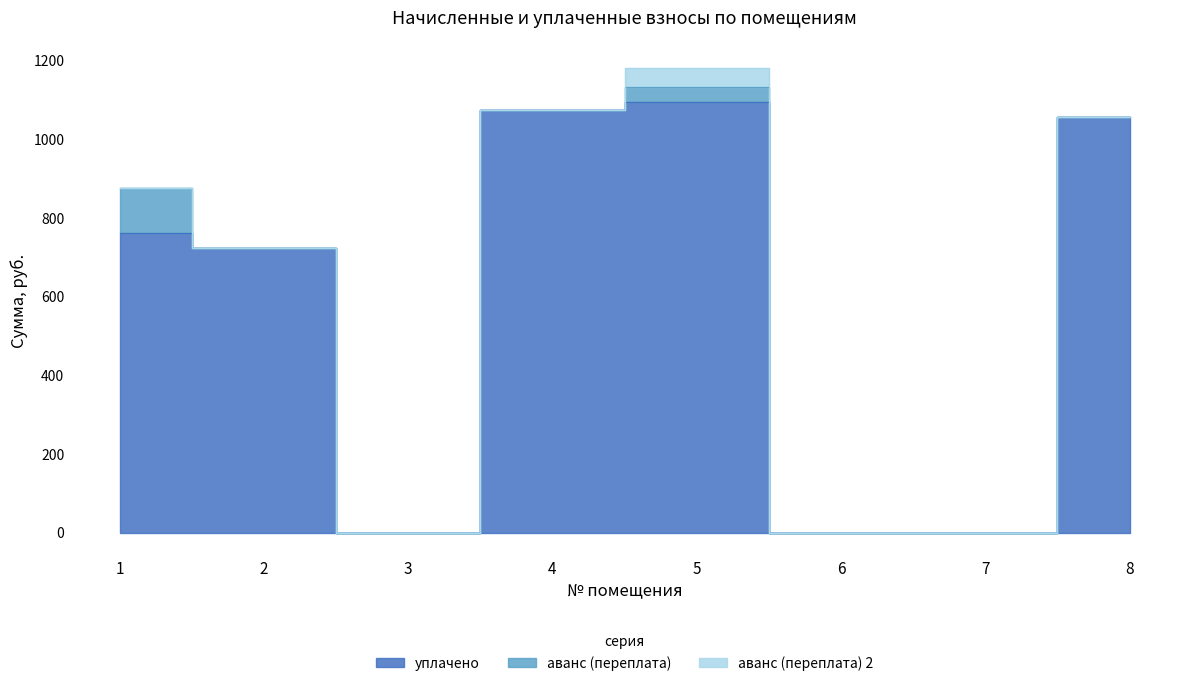

What are all the series names shown in the legend?

уплачено, аванс (переплата), аванс (переплата) 2